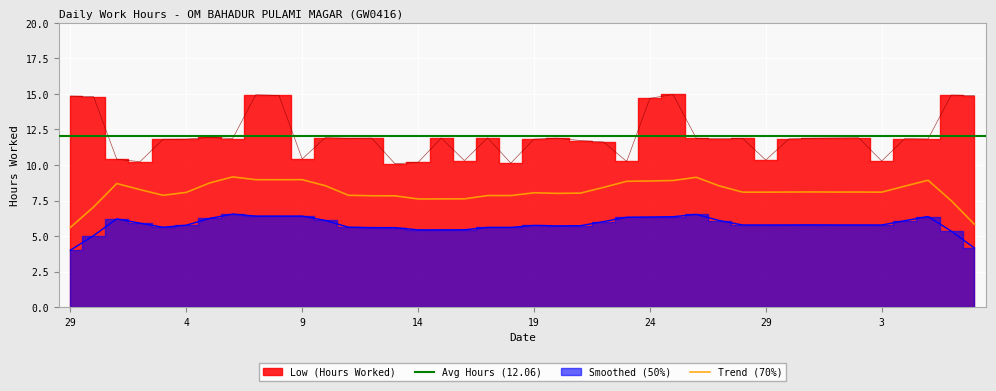

Is it true that the value at 5 is 5.3?

False